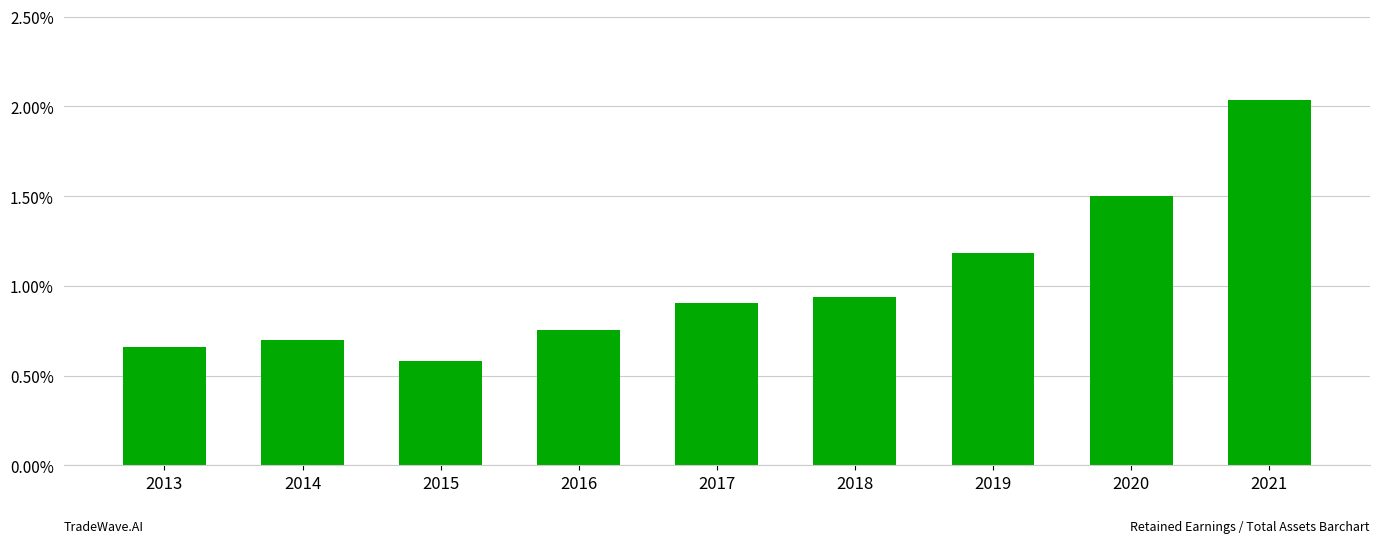

Are the bars horizontal?

No